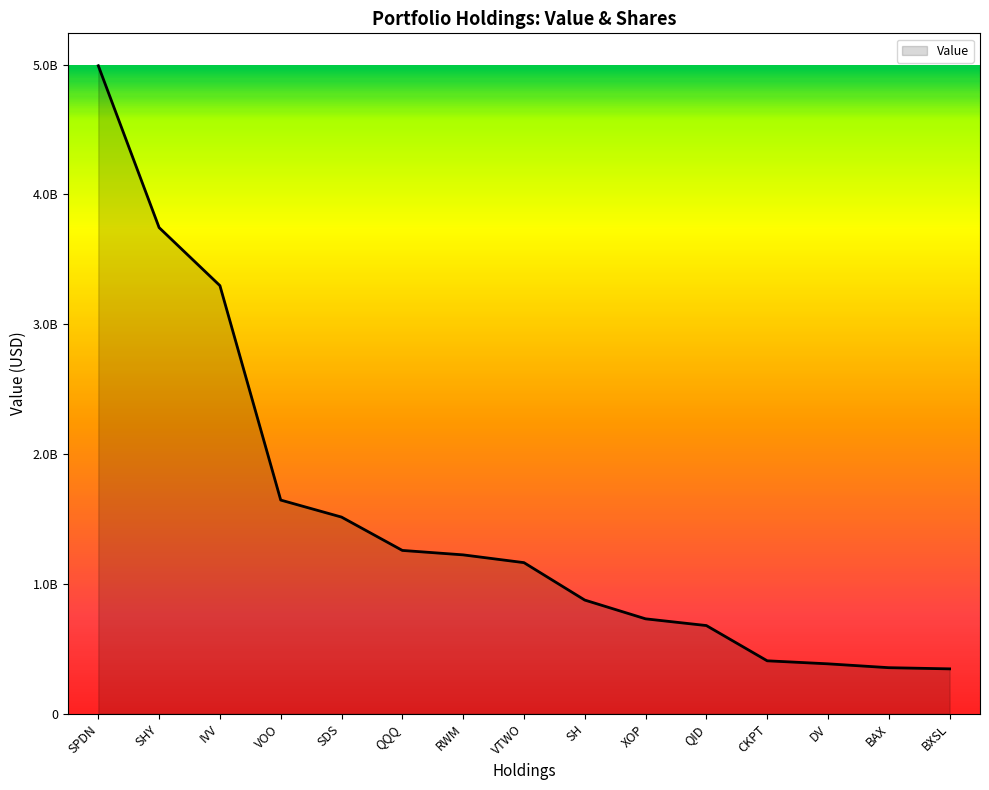

Does the chart have visible grid lines?

No